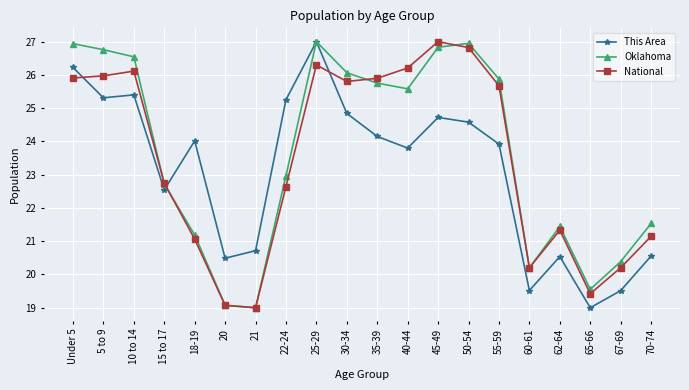

What is the highest value of the National series?

27.0